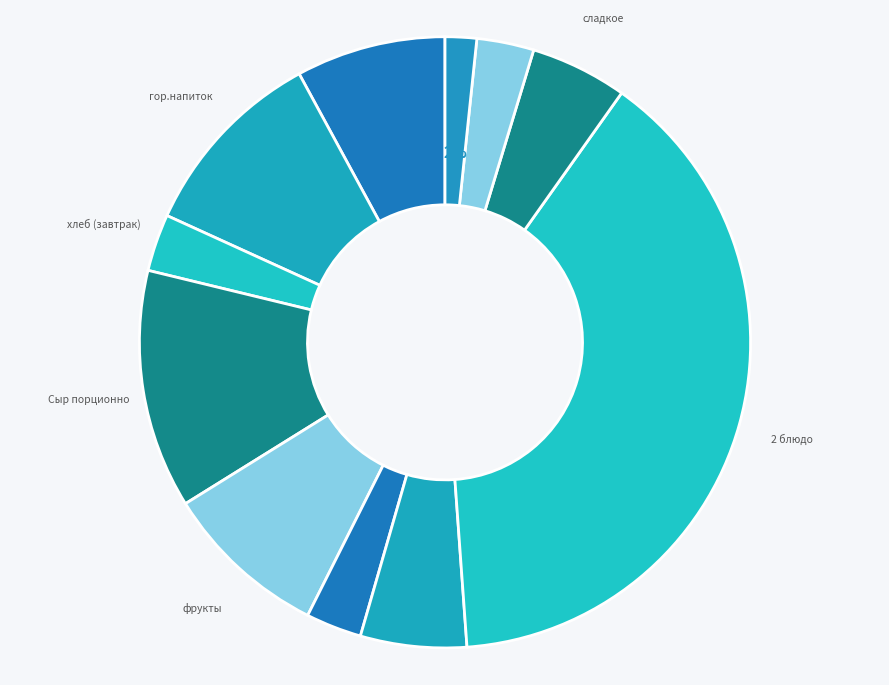

Which category has the biggest portion of the pie?

2 блюдо